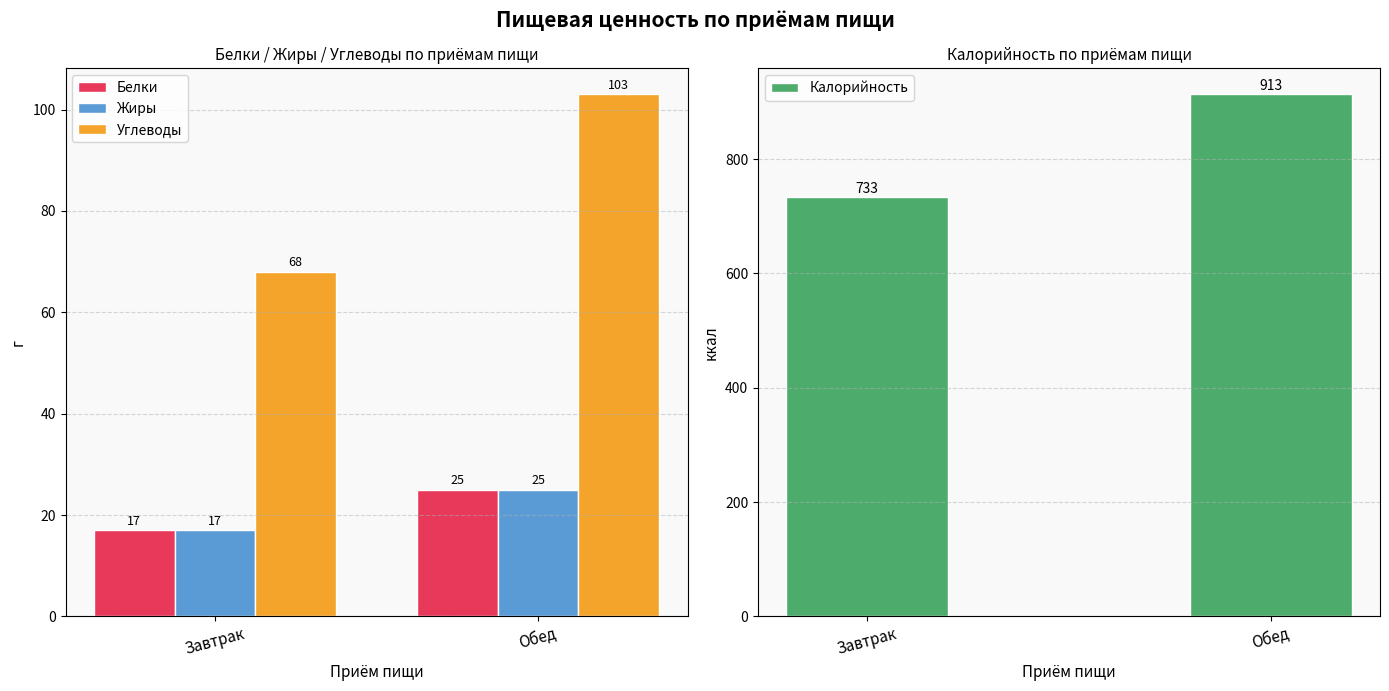

What is the highest value of the Белки series?

25